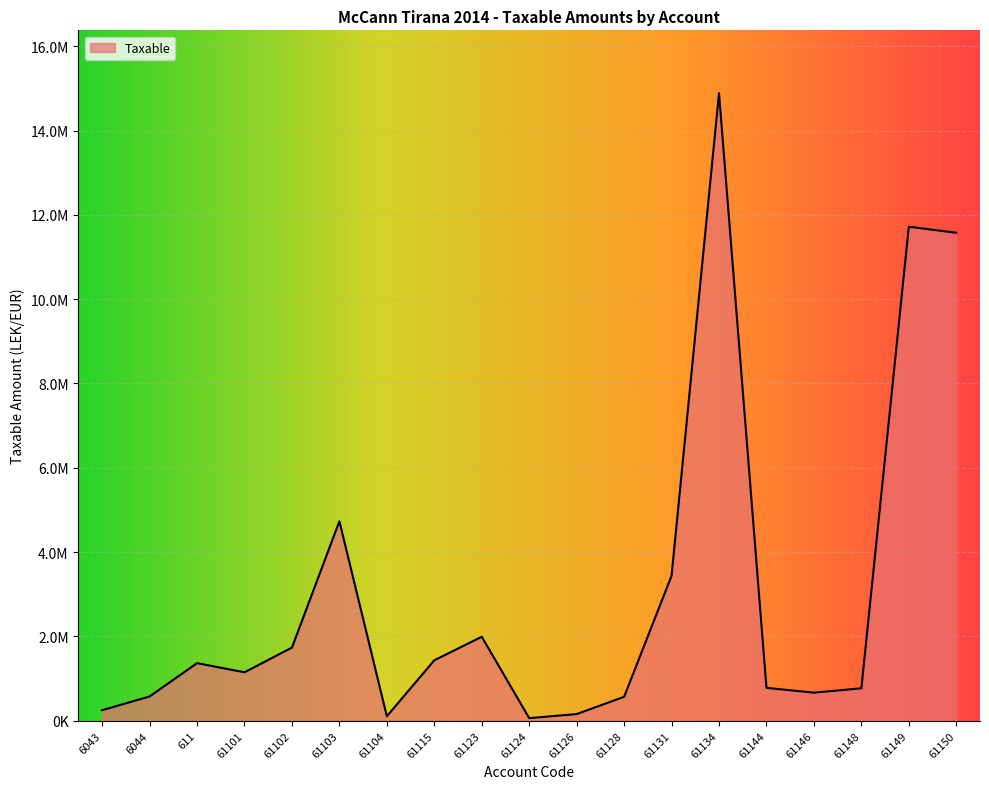

Is this an area chart (filled region under the line)?

Yes